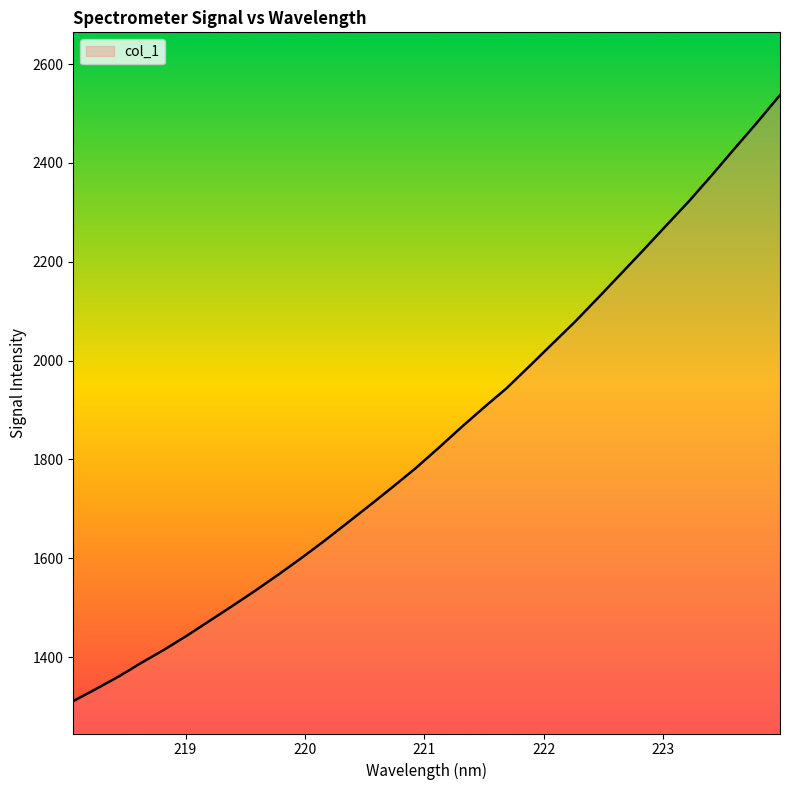

What is the difference between the maximum and minimum values?

1226.1